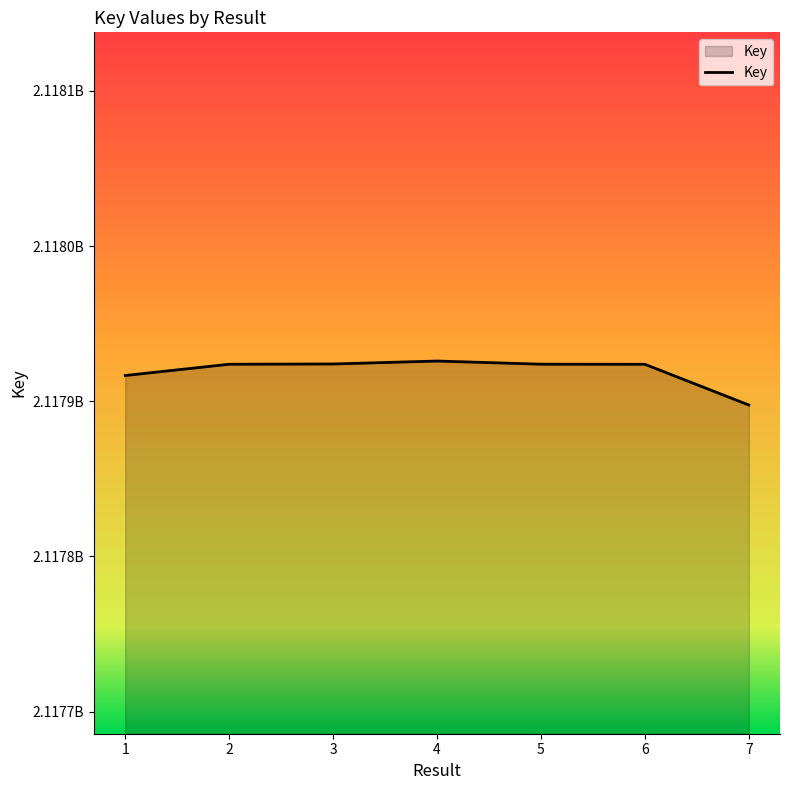

Is it true that the value at 7 is 2117897584?

True